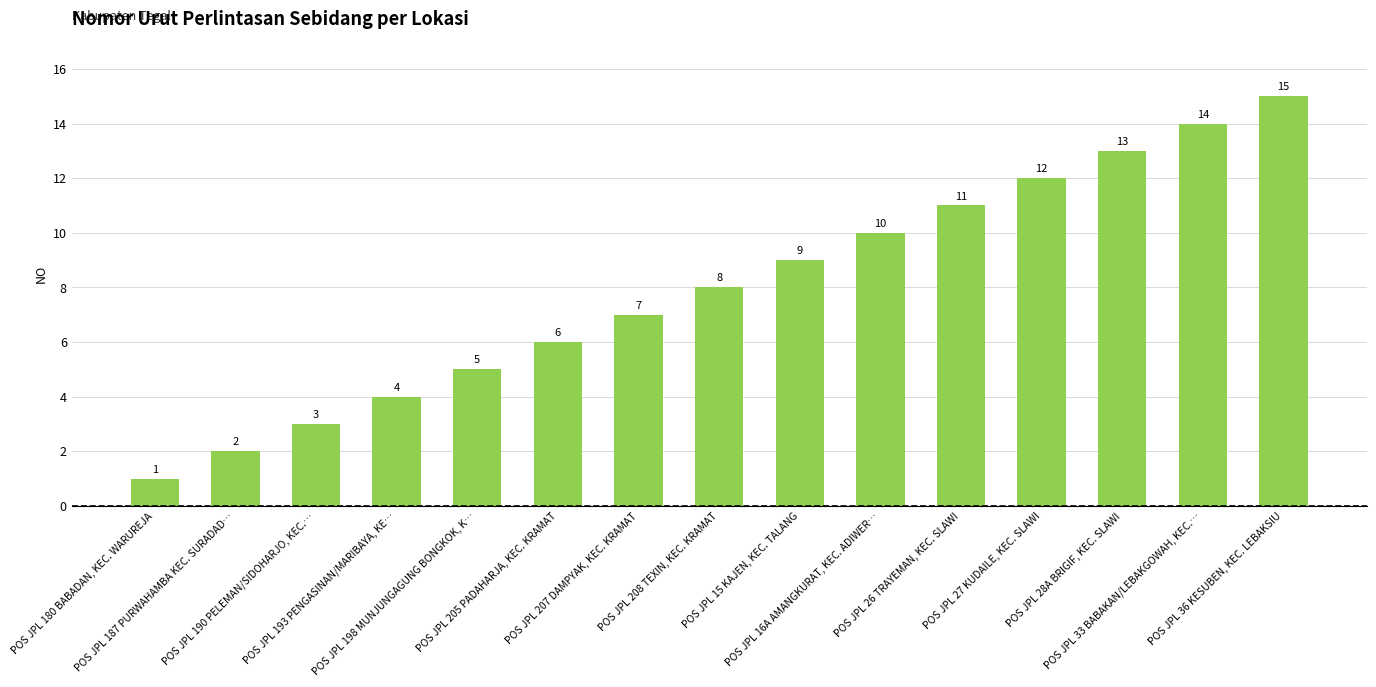

What is the label of the 8th bar from the left?

POS JPL 208 TEXIN, KEC. KRAMAT